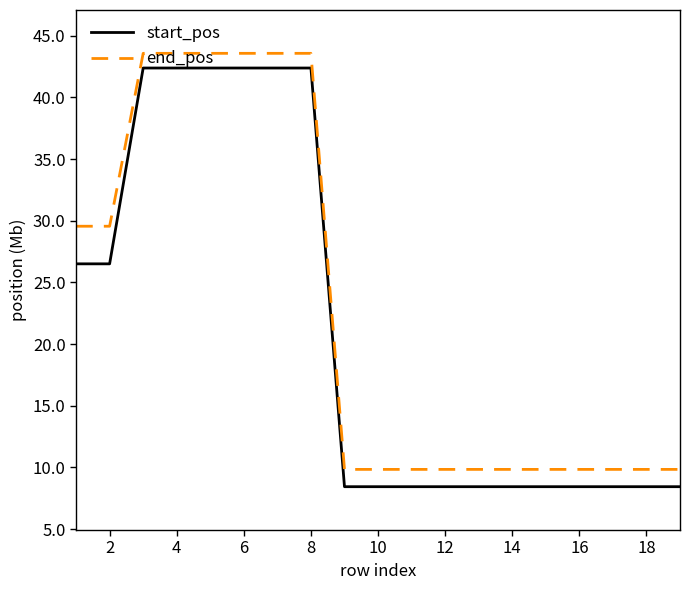

What is the sum of all end_pos values?

428.8